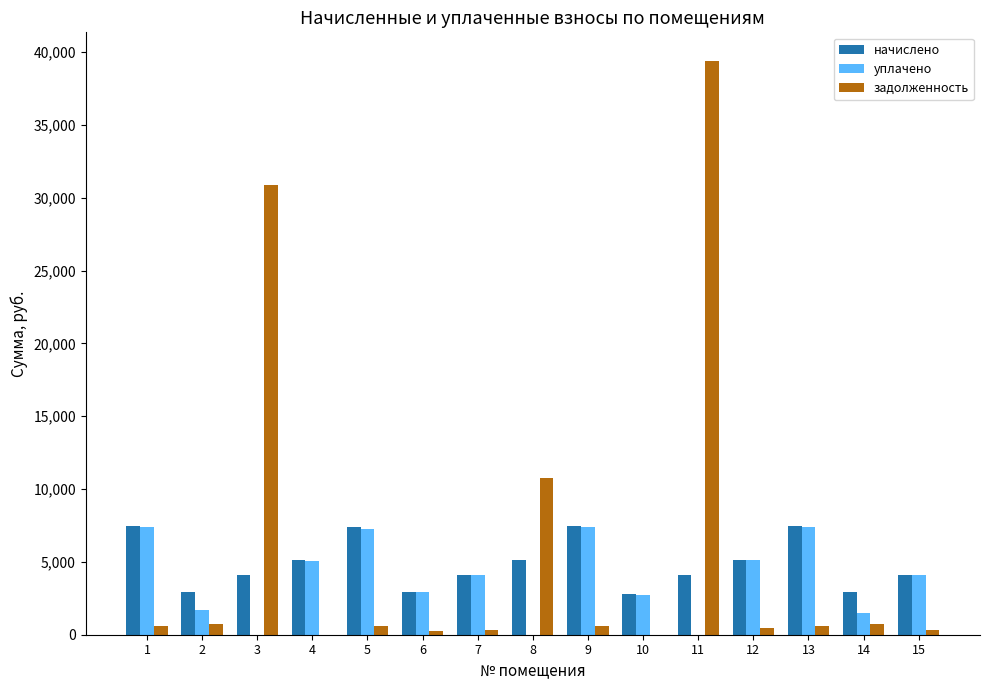

True or false: уплачено has a value of 2282.1 at 15.

False